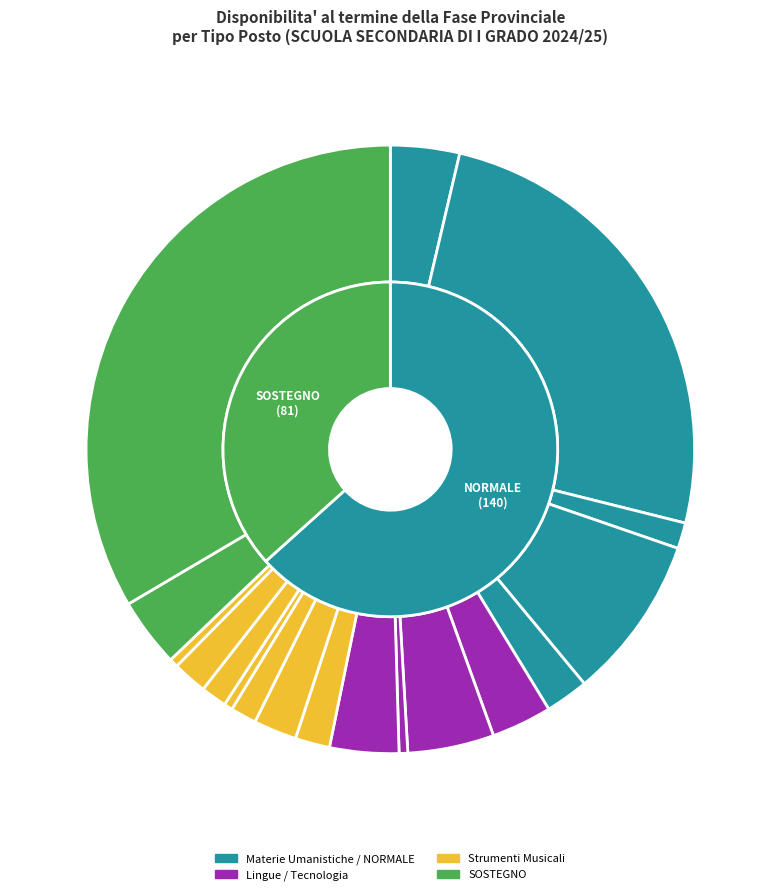

Is it true that AG-A030 is 2% of the pie?

True